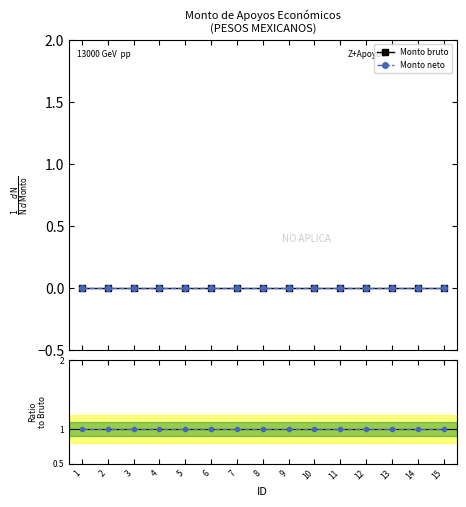

Which series changed the most between 5 and 13?

Monto bruto